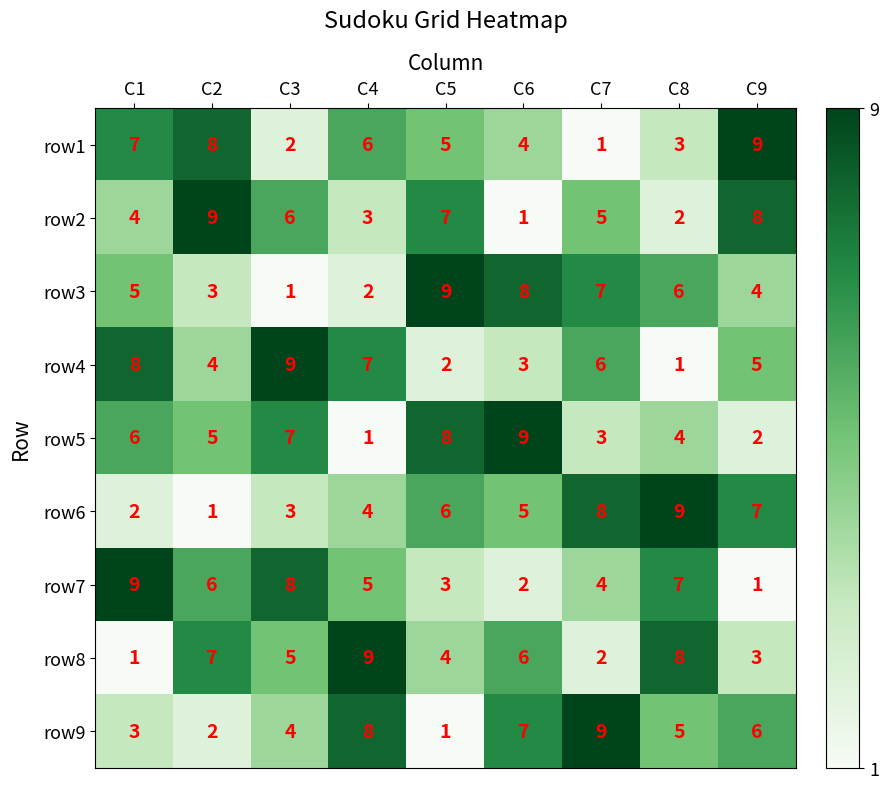

Is the value of row9 at C8 greater than the value of row4 at C1?

No